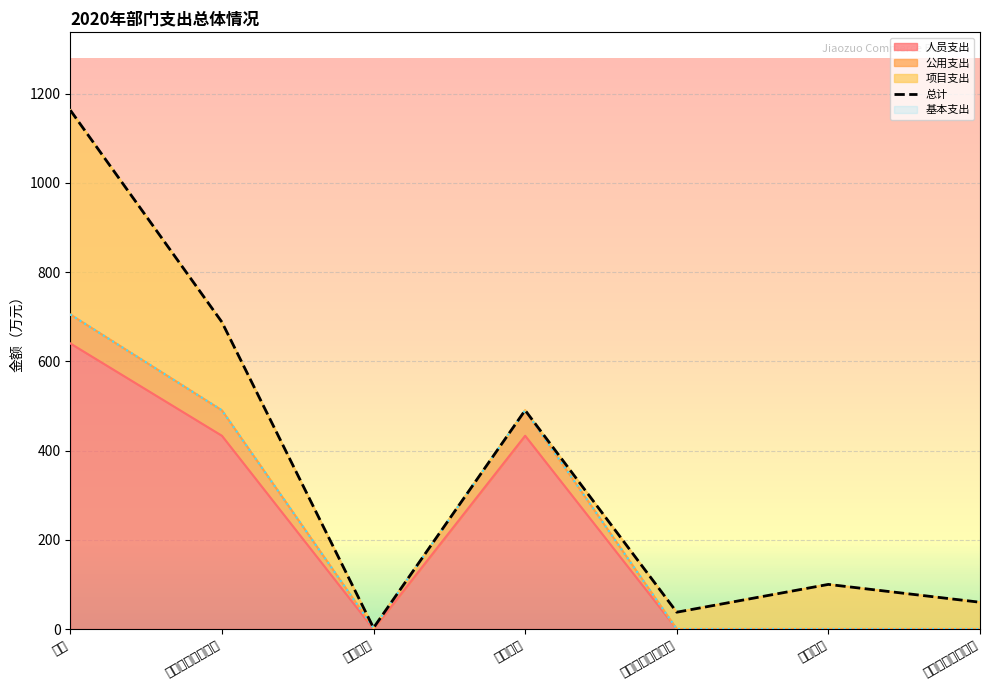

Reading left to right, list all the values displayed in this chart.

合计=1162.9	一般公共服务支出=688.0	教育支出=2.6	行政运行=490.3	一般行政管理事务=37.7	招商引资=100.0	其他商贸事务支出=60.0